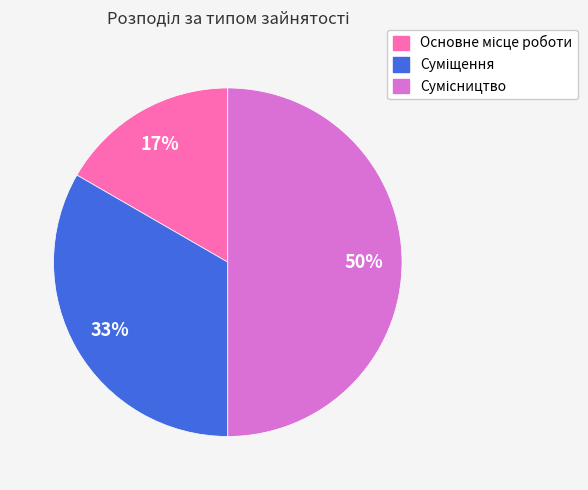

How many slices are in this pie chart?

3